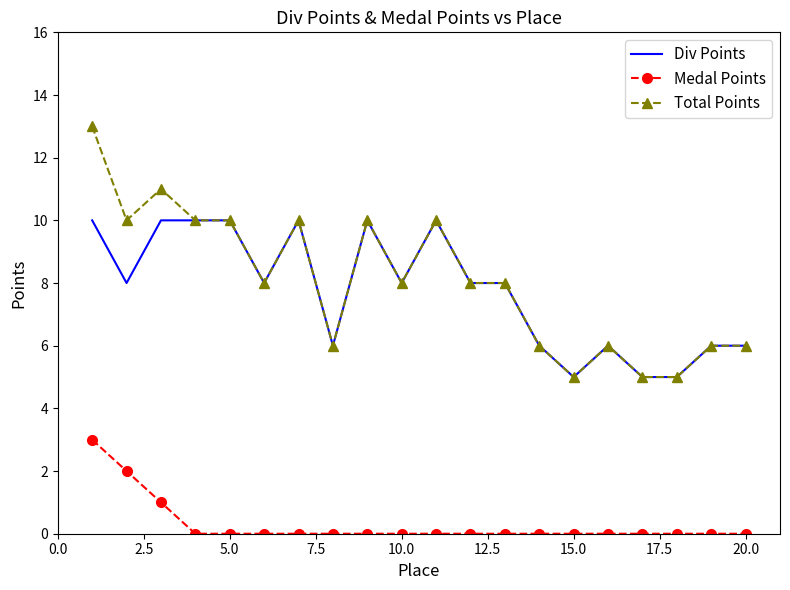

Which series has the largest range (max minus min)?

Total Points